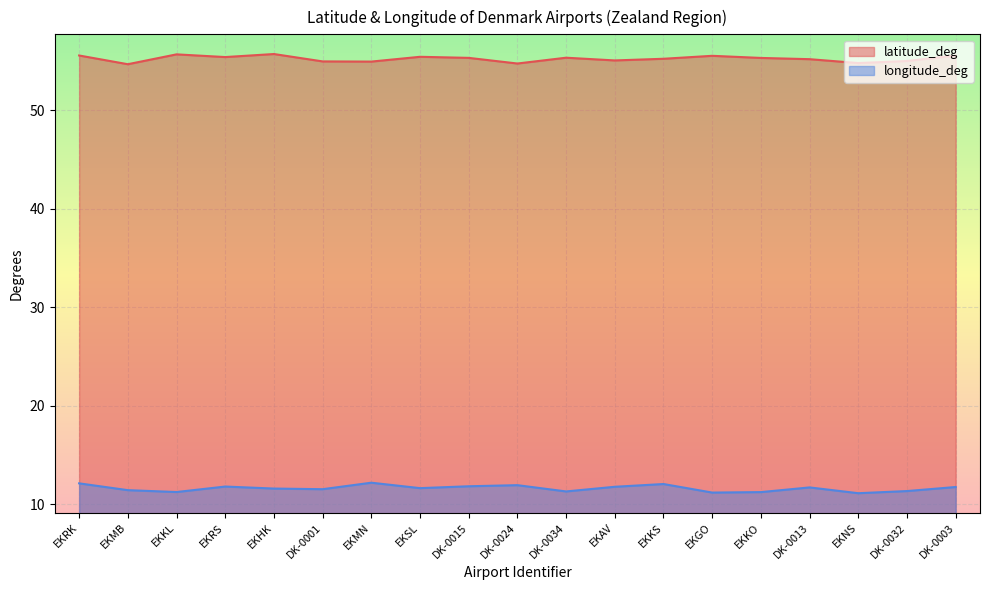

Reading right to left, extract all data points from this chart.

latitude_deg: DK-0003=55.6	DK-0032=55.0	EKNS=54.8	DK-0013=55.2	EKKO=55.3	EKGO=55.6	EKKS=55.3	EKAV=55.1	DK-0034=55.4	DK-0024=54.8	DK-0015=55.3	EKSL=55.5	EKMN=55.0	DK-0001=55.0	EKHK=55.7	EKRS=55.4	EKKL=55.7	EKMB=54.7	EKRK=55.6
longitude_deg: DK-0003=11.8	DK-0032=11.3	EKNS=11.1	DK-0013=11.7	EKKO=11.2	EKGO=11.2	EKKS=12.1	EKAV=11.8	DK-0034=11.3	DK-0024=11.9	DK-0015=11.8	EKSL=11.6	EKMN=12.2	DK-0001=11.5	EKHK=11.6	EKRS=11.8	EKKL=11.2	EKMB=11.4	EKRK=12.1